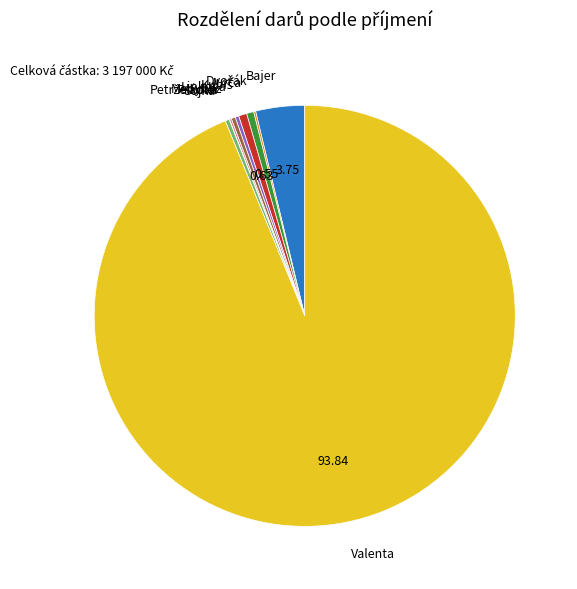

Does any single category account for the majority?

Yes